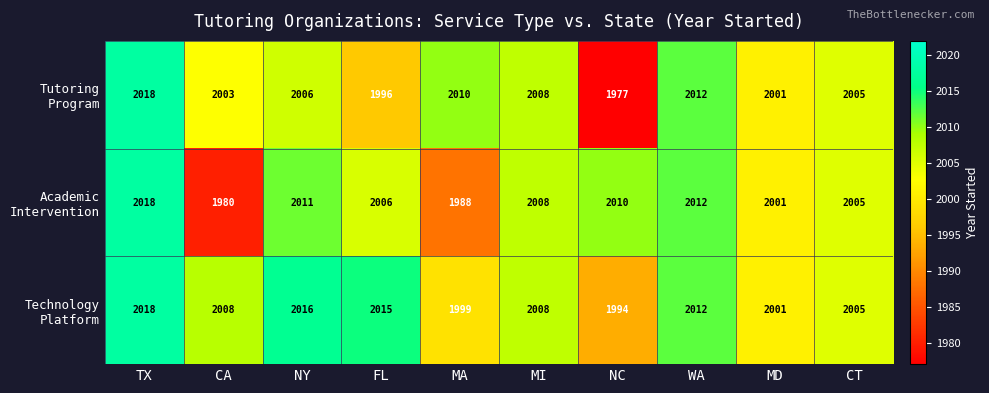

What is the maximum value shown in the chart?

2018